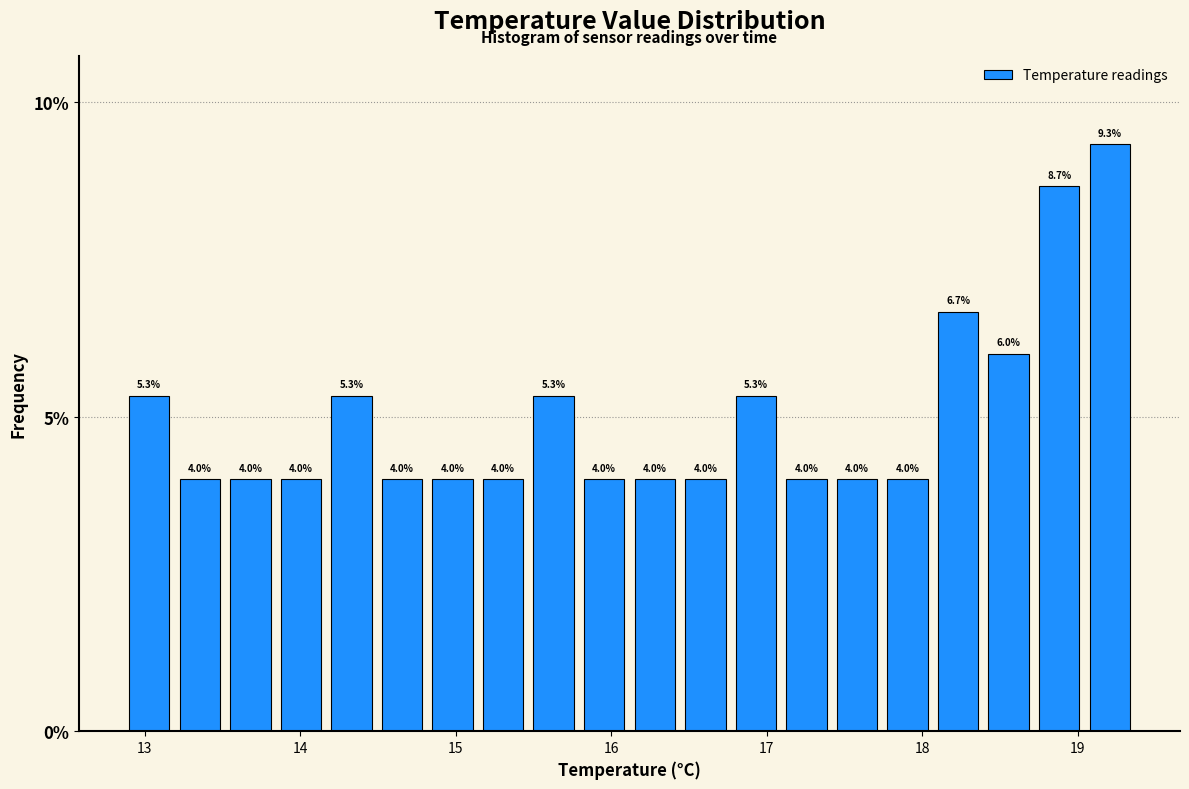

Around what value on the x-axis is the tallest bar? Give the approximate position of its centre, as read against the axis.

19.2